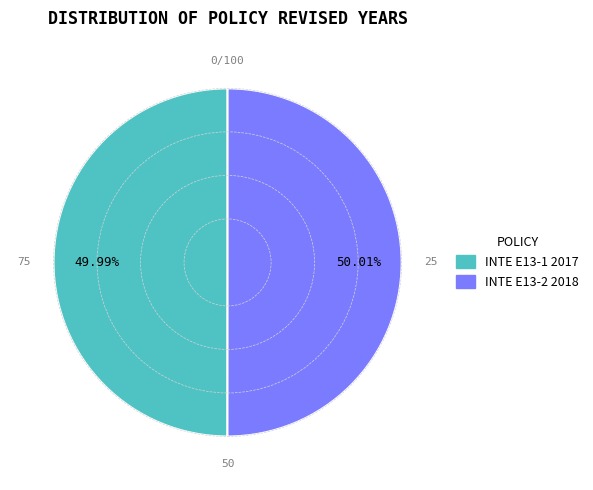

Is the sum of INTE E13-1 2017 and INTE E13-2 2018 greater than half?

Yes